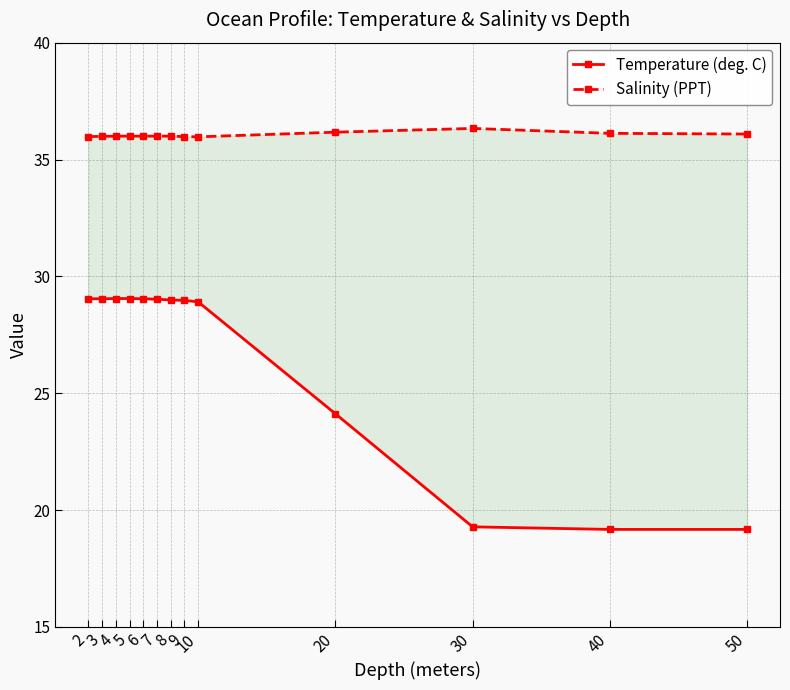

Which category has the lowest value in the Salinity (PPT) series?

10